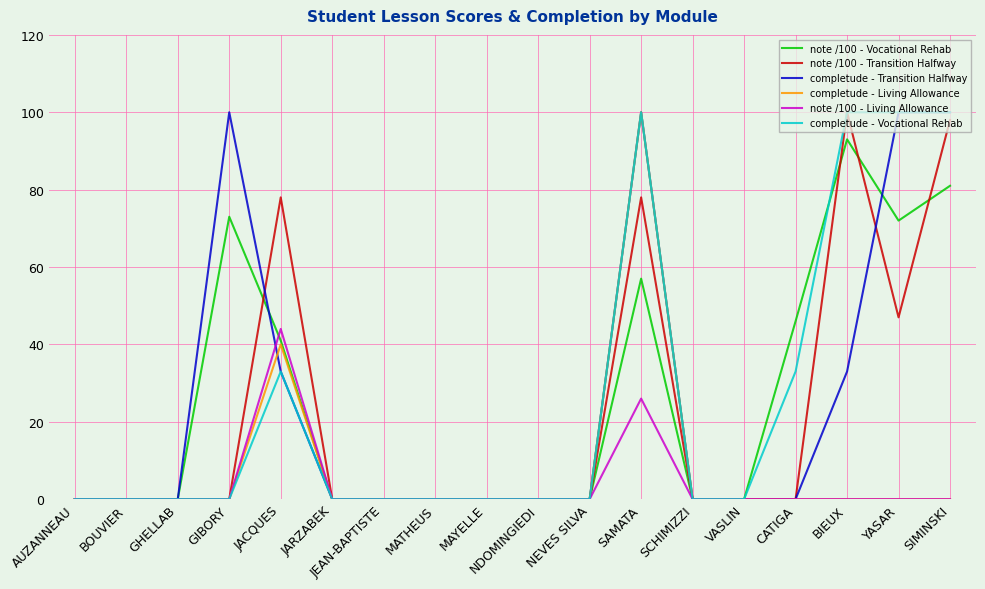

What position from the left is SIMINSKI?

18